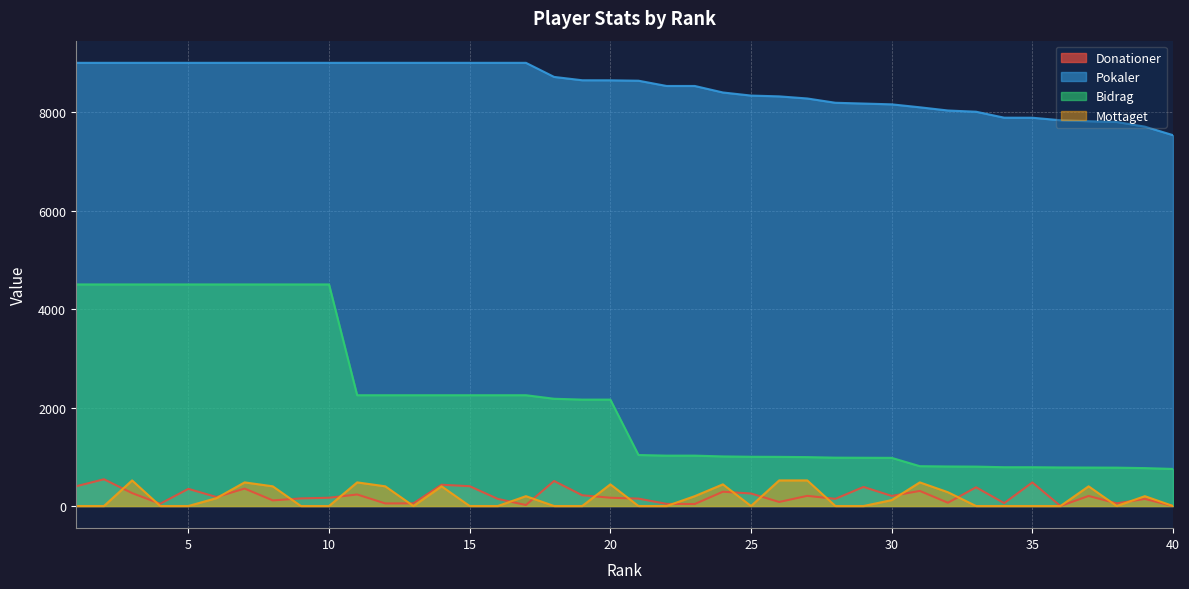

At which category is the sum across all series the highest?

7